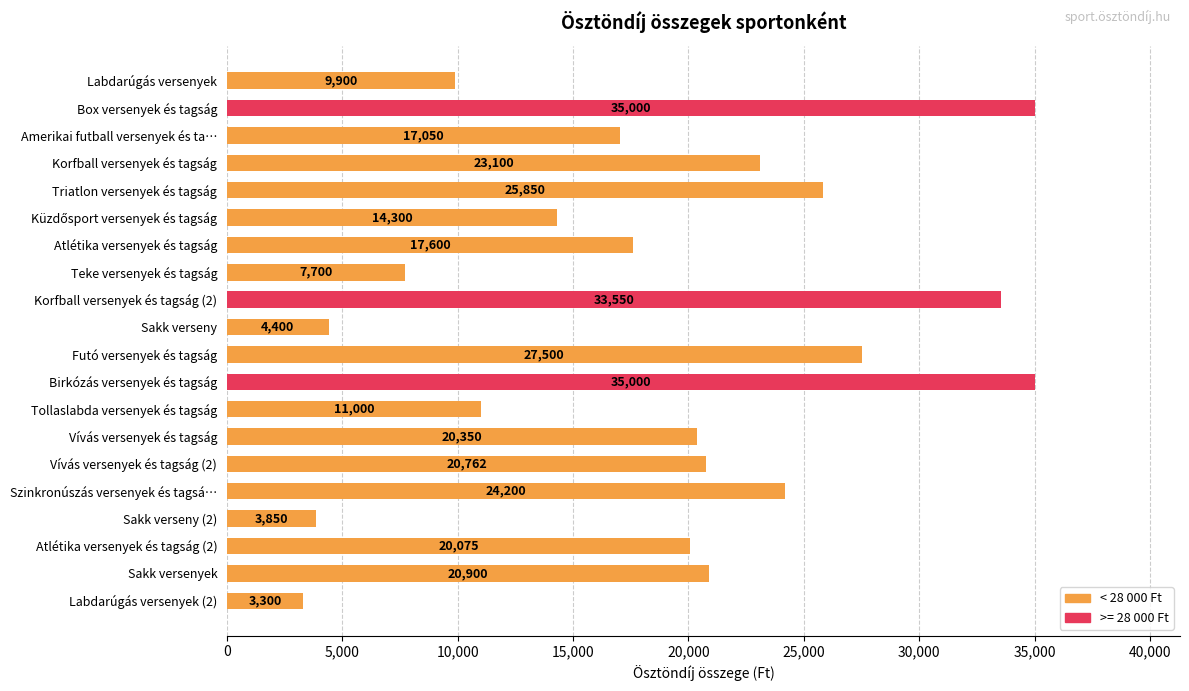

What is the difference between the maximum and second lowest values?

31150